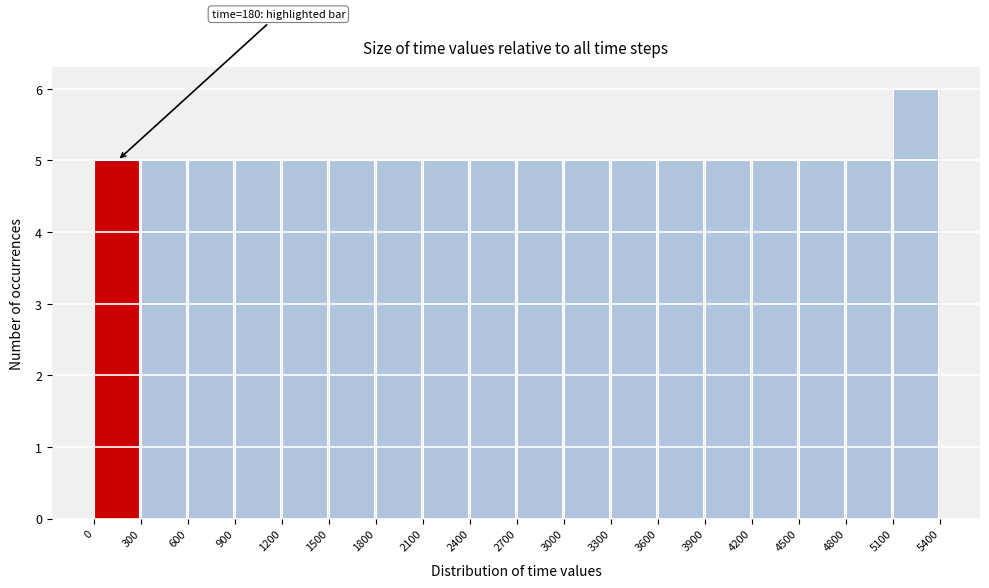

Over which range of the x-axis is the bar tallest?

5100 to 5400